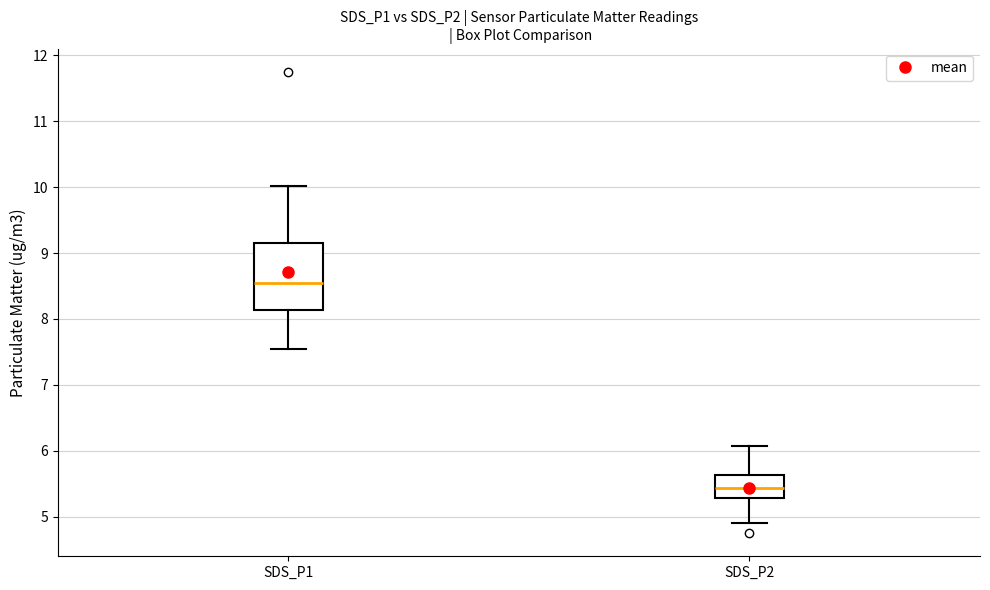

Reading left to right, transcribe this box plot: for each box, give where its median line is, the range the box spans, and where its two whiskers end, as read against the y-axis. The values are not printed on the chart, so give them approximately, as read against the axis.

SDS_P1: median 8.5, box 8.1 to 9.2, whiskers 7.6 to 10.0
SDS_P2: median 5.4, box 5.3 to 5.6, whiskers 4.9 to 6.1